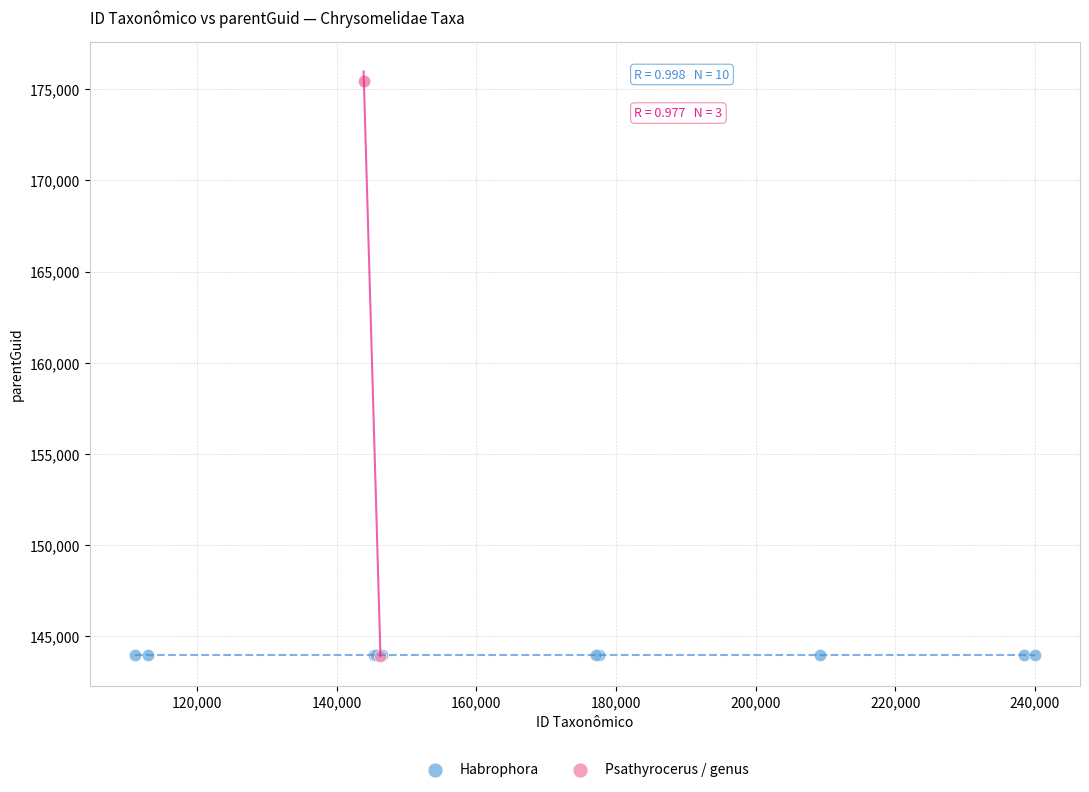

Which series reaches the maximum Y coordinate?

Psathyrocerus / genus